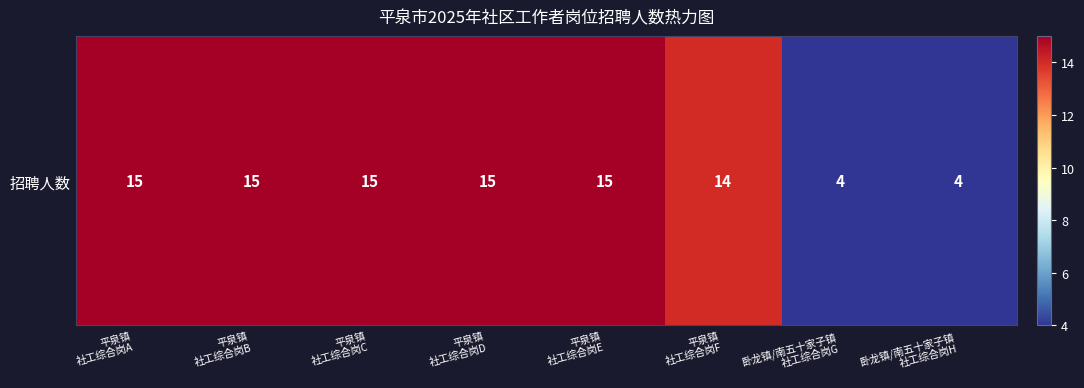

How many categories are shown in the chart?

8